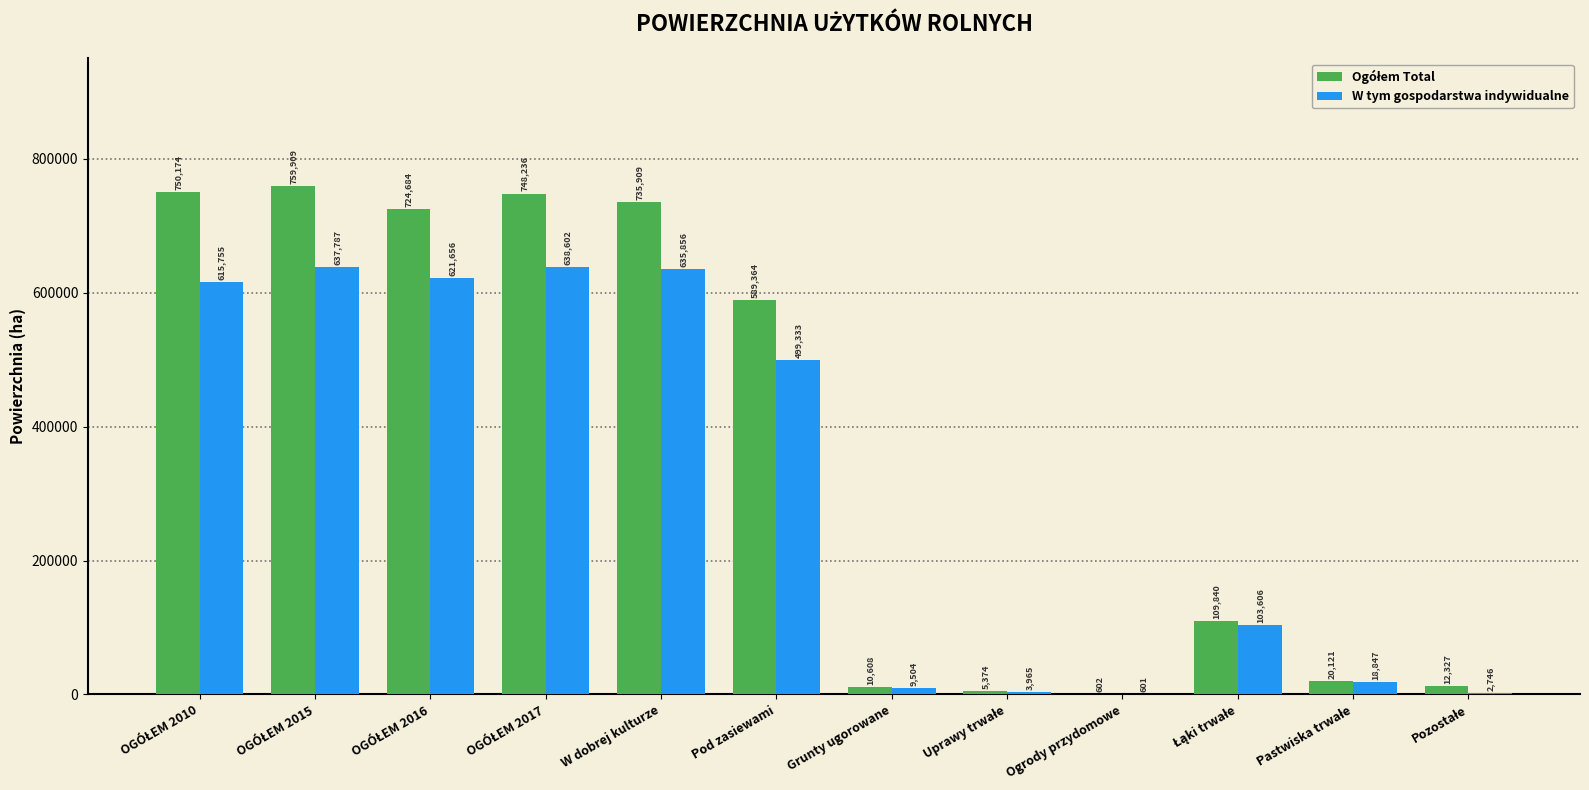

What is the sum of all W tym gospodarstwa indywidualne values?

3788258